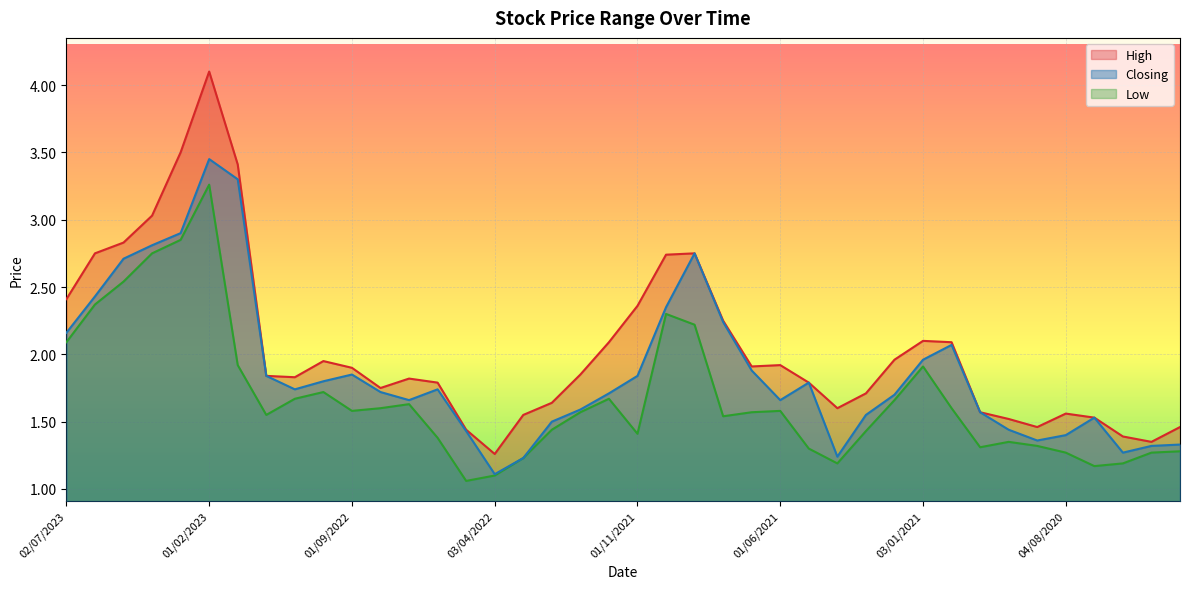

Reading right to left, transcribe all the data shown in this chart.

High: 01/03/2020=1.5	10/05/2020=1.4	01/06/2020=1.4	01/07/2020=1.5	04/08/2020=1.6	01/09/2020=1.5	01/10/2020=1.5	01/11/2020=1.6	01/12/2020=2.1	03/01/2021=2.1	01/02/2021=2.0	01/03/2021=1.7	01/04/2021=1.6	02/05/2021=1.8	01/06/2021=1.9	01/07/2021=1.9	01/08/2021=2.2	01/09/2021=2.8	03/10/2021=2.7	01/11/2021=2.4	01/12/2021=2.1	02/01/2022=1.9	01/02/2022=1.6	01/03/2022=1.6	03/04/2022=1.3	08/05/2022=1.4	01/06/2022=1.8	03/07/2022=1.8	01/08/2022=1.8	01/09/2022=1.9	02/10/2022=1.9	01/11/2022=1.8	01/12/2022=1.8	02/01/2023=3.4	01/02/2023=4.1	01/03/2023=3.5	02/04/2023=3.0	01/05/2023=2.8	04/06/2023=2.8	02/07/2023=2.4
Low: 01/03/2020=1.3	10/05/2020=1.3	01/06/2020=1.2	01/07/2020=1.2	04/08/2020=1.3	01/09/2020=1.3	01/10/2020=1.4	01/11/2020=1.3	01/12/2020=1.6	03/01/2021=1.9	01/02/2021=1.7	01/03/2021=1.4	01/04/2021=1.2	02/05/2021=1.3	01/06/2021=1.6	01/07/2021=1.6	01/08/2021=1.5	01/09/2021=2.2	03/10/2021=2.3	01/11/2021=1.4	01/12/2021=1.7	02/01/2022=1.6	01/02/2022=1.4	01/03/2022=1.2	03/04/2022=1.1	08/05/2022=1.1	01/06/2022=1.4	03/07/2022=1.6	01/08/2022=1.6	01/09/2022=1.6	02/10/2022=1.7	01/11/2022=1.7	01/12/2022=1.6	02/01/2023=1.9	01/02/2023=3.3	01/03/2023=2.9	02/04/2023=2.8	01/05/2023=2.5	04/06/2023=2.4	02/07/2023=2.1
Closing: 01/03/2020=1.3	10/05/2020=1.3	01/06/2020=1.3	01/07/2020=1.5	04/08/2020=1.4	01/09/2020=1.4	01/10/2020=1.4	01/11/2020=1.6	01/12/2020=2.1	03/01/2021=2.0	01/02/2021=1.7	01/03/2021=1.6	01/04/2021=1.2	02/05/2021=1.8	01/06/2021=1.7	01/07/2021=1.9	01/08/2021=2.2	01/09/2021=2.8	03/10/2021=2.4	01/11/2021=1.8	01/12/2021=1.7	02/01/2022=1.6	01/02/2022=1.5	01/03/2022=1.2	03/04/2022=1.1	08/05/2022=1.4	01/06/2022=1.7	03/07/2022=1.7	01/08/2022=1.7	01/09/2022=1.9	02/10/2022=1.8	01/11/2022=1.7	01/12/2022=1.8	02/01/2023=3.3	01/02/2023=3.5	01/03/2023=2.9	02/04/2023=2.8	01/05/2023=2.7	04/06/2023=2.4	02/07/2023=2.2